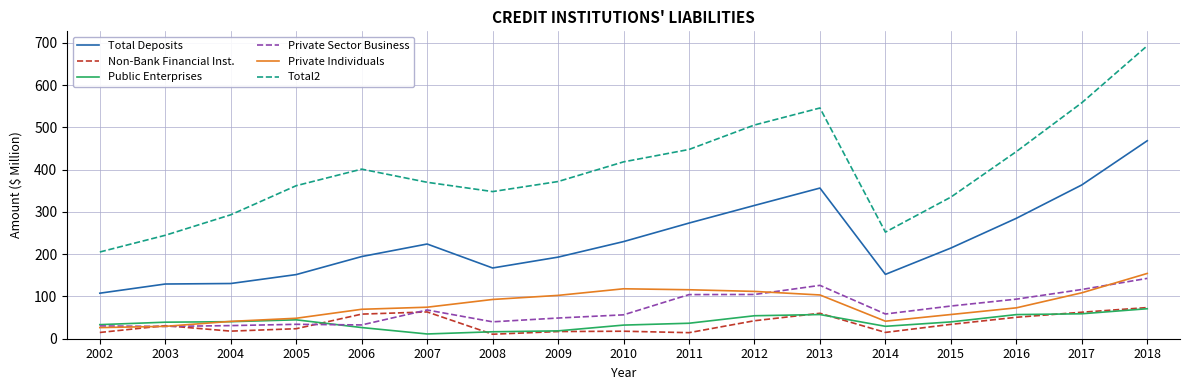

At which category is the sum across all series the highest?

2018